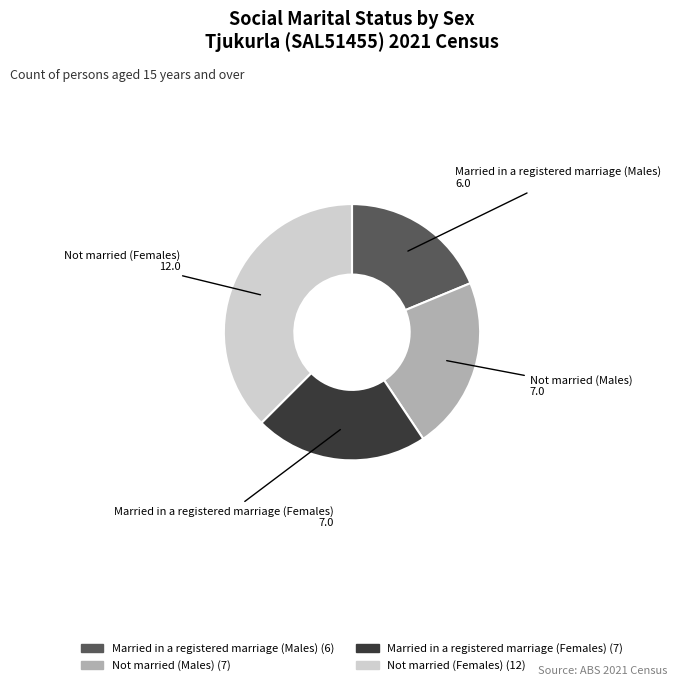

Between Not married (Males) and Not married (Females), which is larger?

Not married (Females)